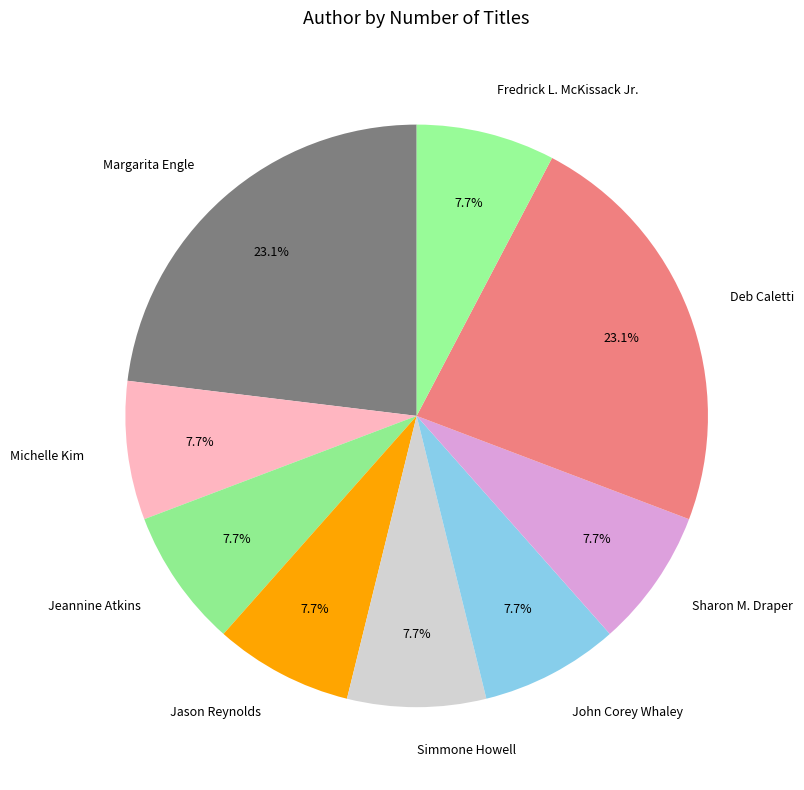

What percentage is the Sharon M. Draper slice, to the nearest percent?

8%